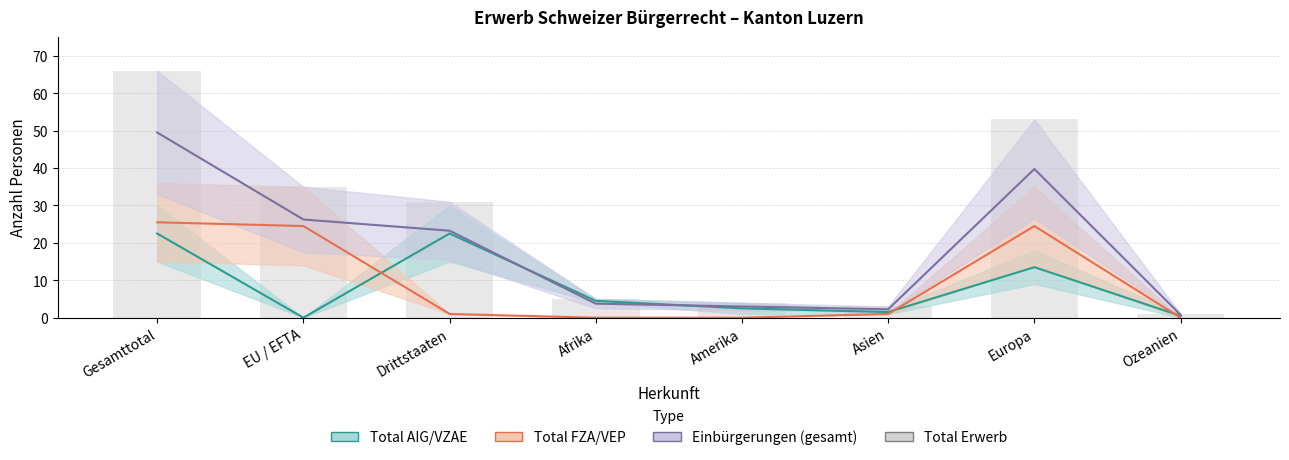

Approximately how many times larger is the value at Afrika compared to EU / EFTA?

0.1